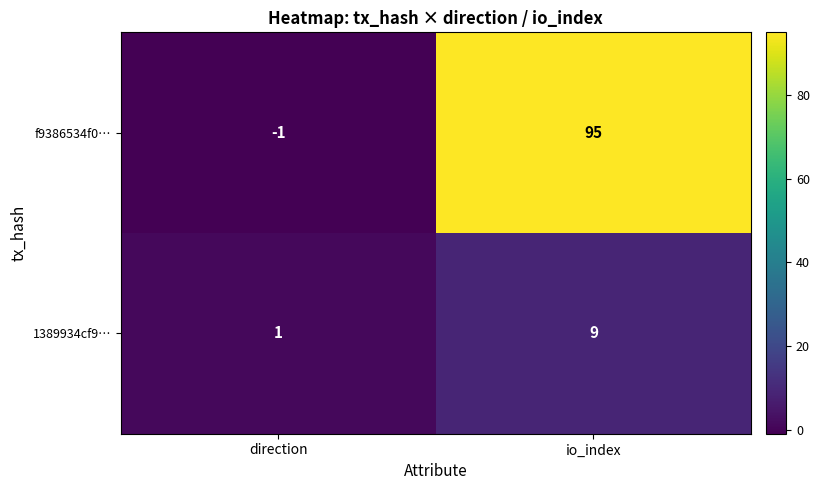

At which label is 1389934cf9… closest to 5?

direction